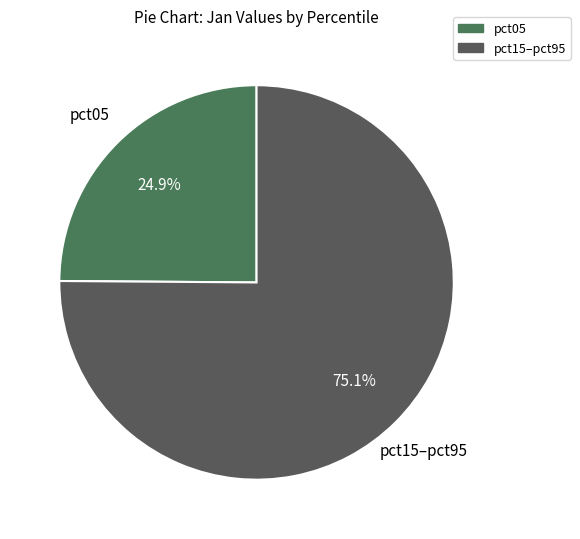

How many segments does this pie chart have?

2